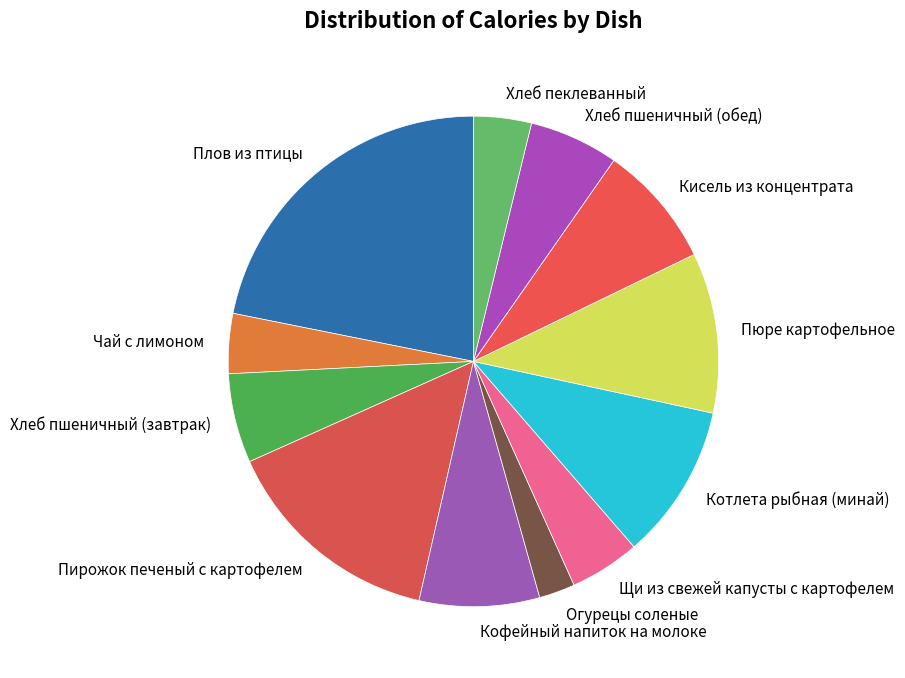

What is the ratio of the value at Хлеб пеклеванный to the value at Плов из птицы?

0.2